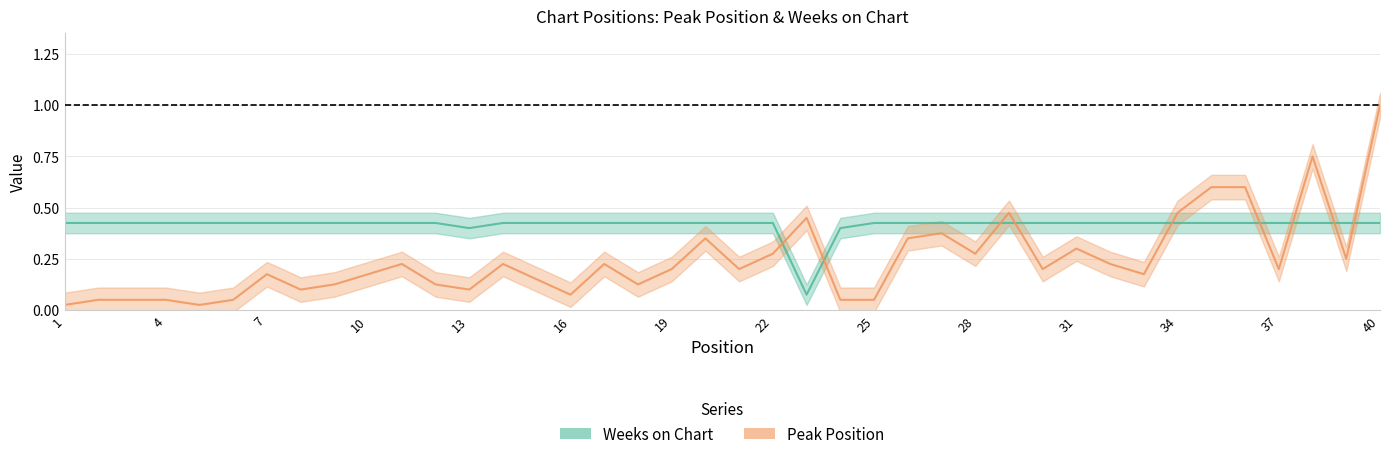

What is the difference between the highest and lowest values at 10?

0.2